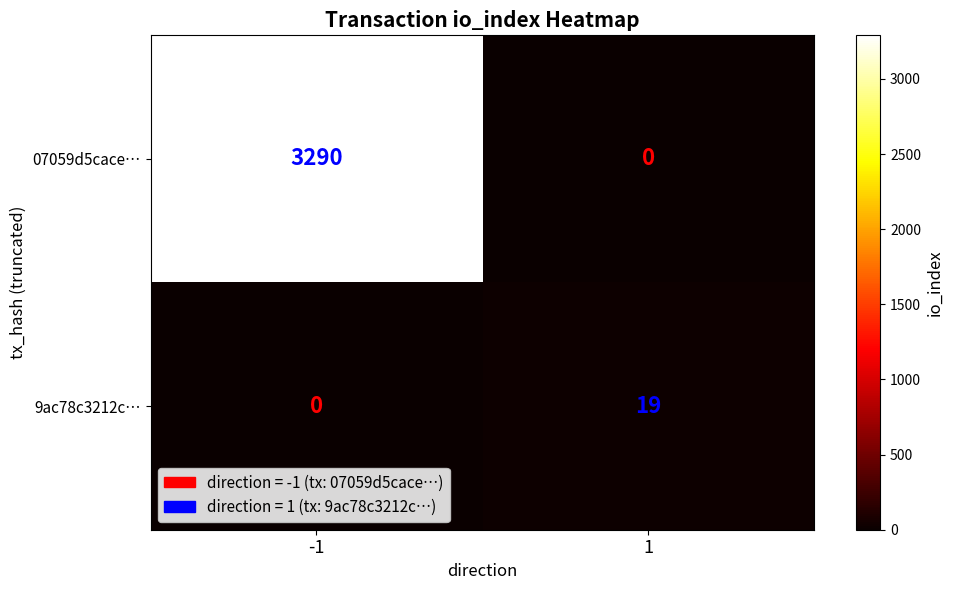

The 07059d5cace… series shows 0 at 1. True or false?

True